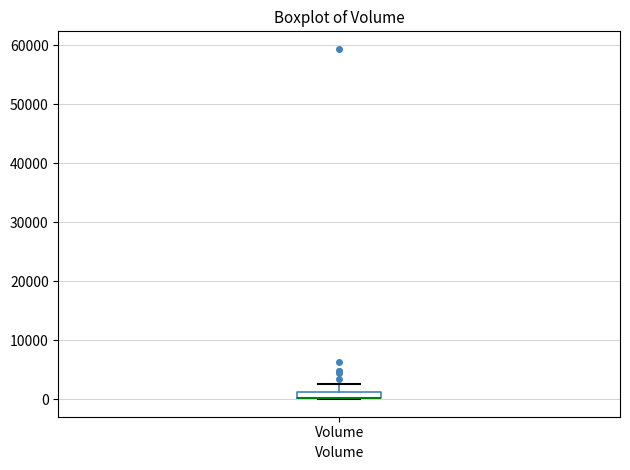

Where is the lower edge of the box for Volume on the y-axis? The values are not printed on the chart, so give them approximately, as read against the axis.

0